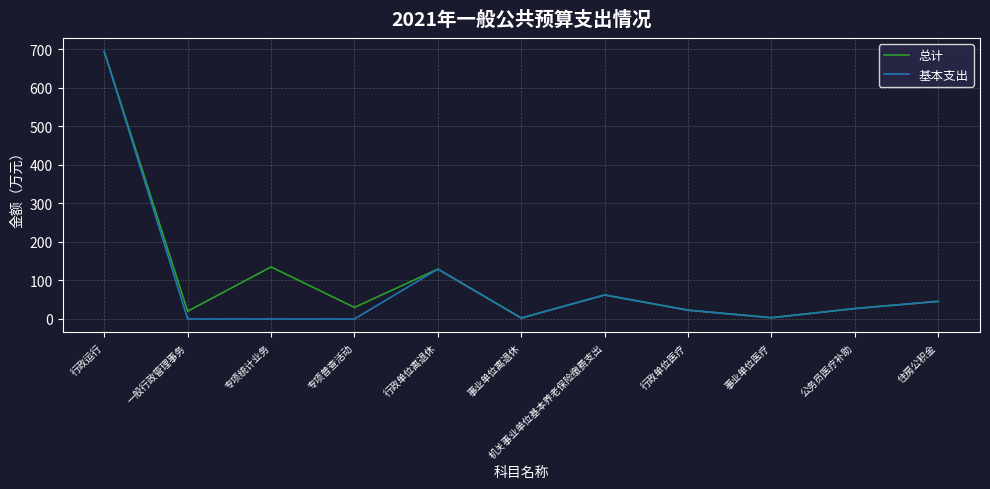

What is the average value of the 基本支出 series?

89.7